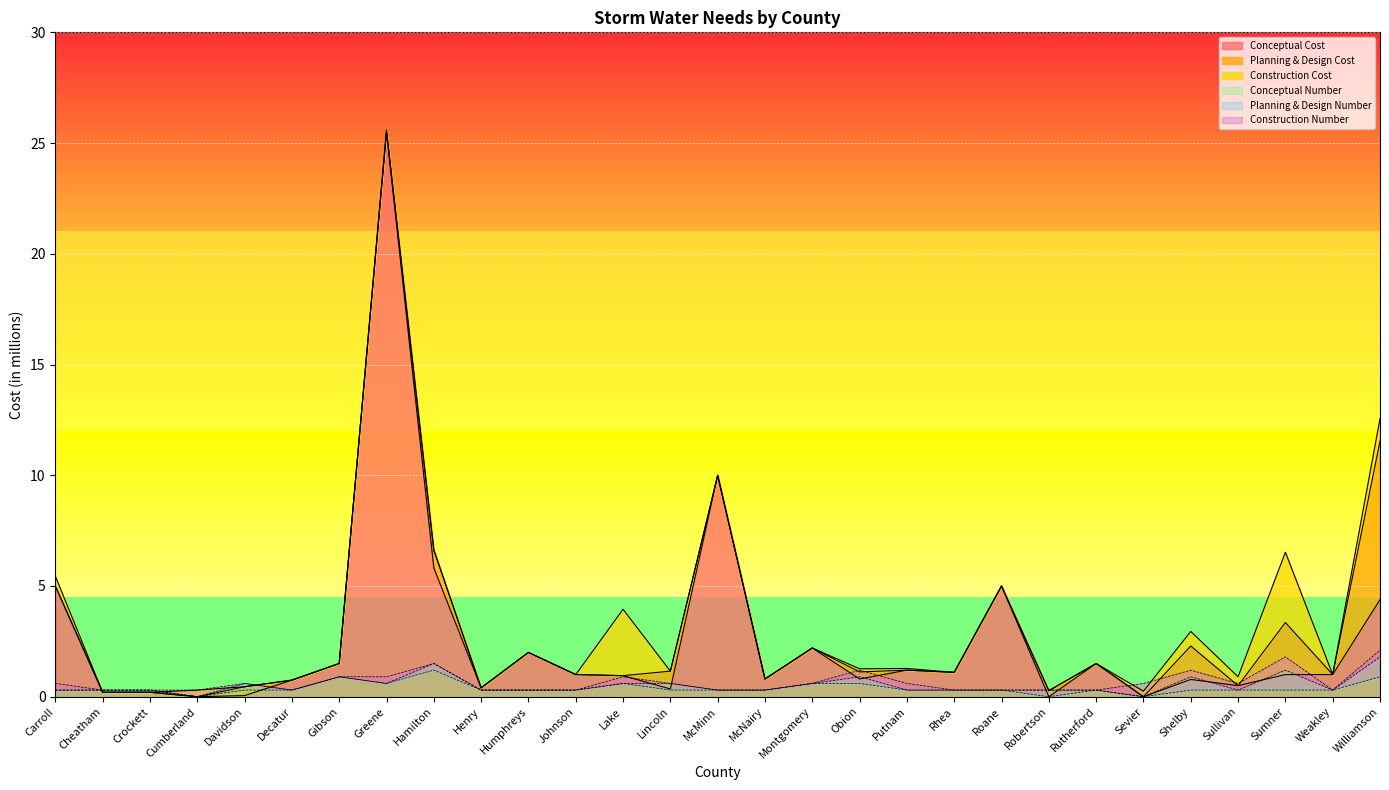

Between Shelby and Obion, which is larger?

Obion